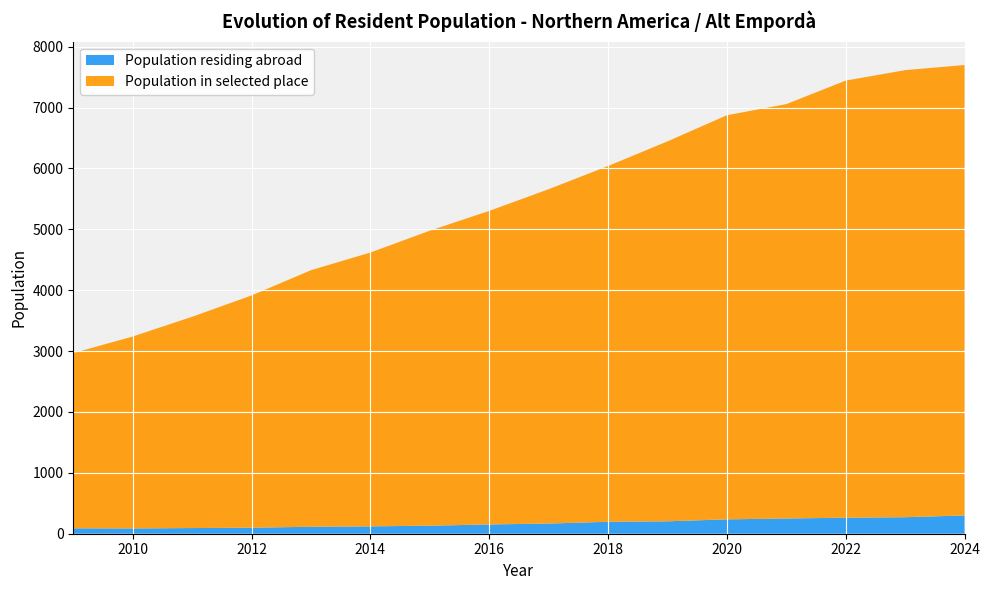

Reading left to right, extract all data points from this chart.

Population residing abroad: 2009=89	2010=87	2011=93	2012=99	2013=114	2014=121	2015=132	2016=152	2017=167	2018=196	2019=204	2020=236	2021=250	2022=263	2023=271	2024=300
Population in selected place: 2009=2878	2010=3152	2011=3470	2012=3814	2013=4214	2014=4497	2015=4845	2016=5150	2017=5491	2018=5843	2019=6240	2020=6637	2021=6806	2022=7179	2023=7343	2024=7398